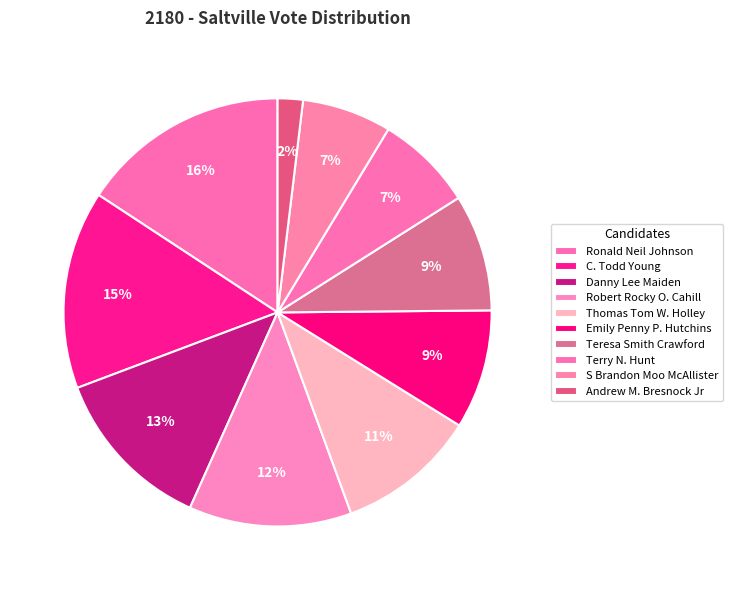

Is there any slice that represents more than half of the pie?

No